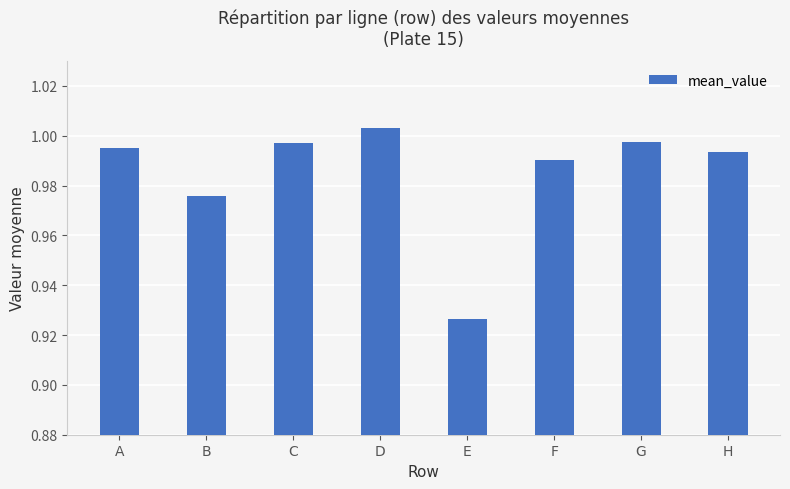

Is it true that the value at F is 0.3?

False